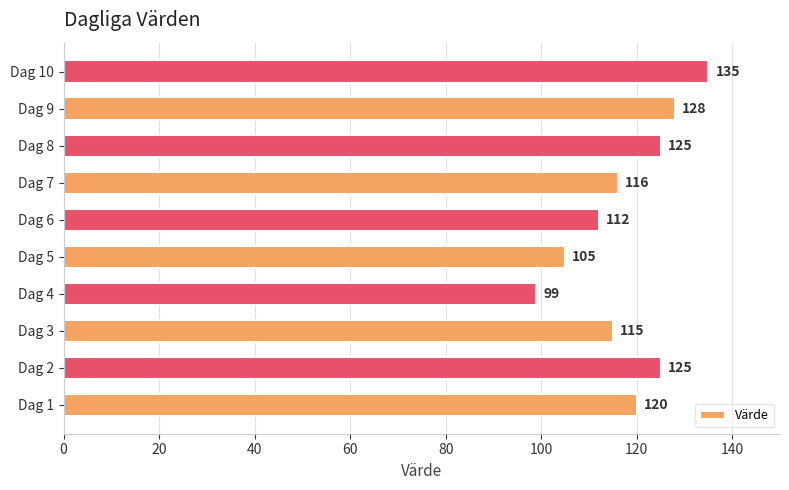

What is the change in value from Dag 2 to Dag 5?

-20